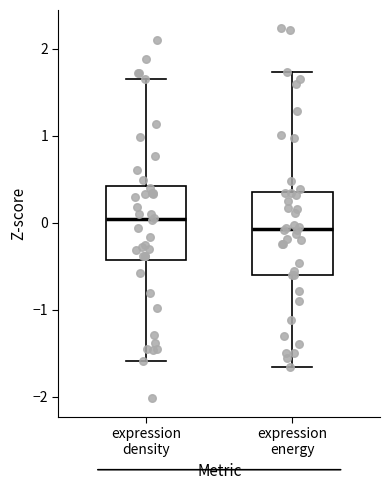

Where is the upper edge of the box for expression energy on the y-axis? The values are not printed on the chart, so give them approximately, as read against the axis.

0.4